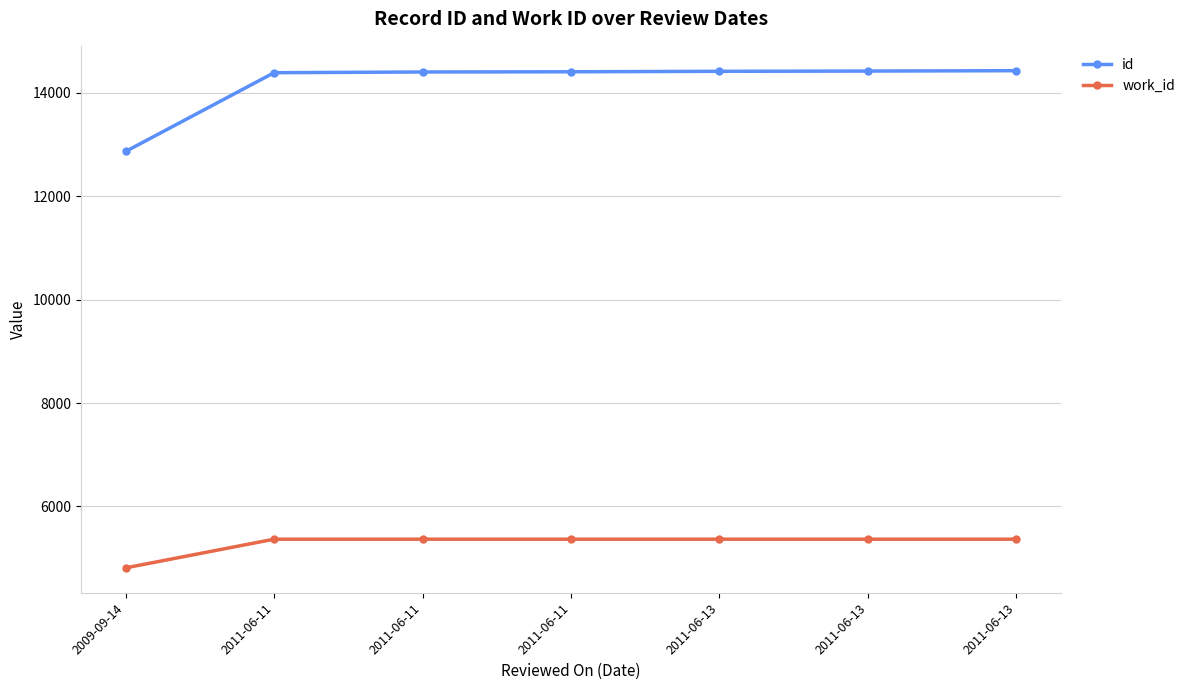

Is this an area chart (filled region under the line)?

No